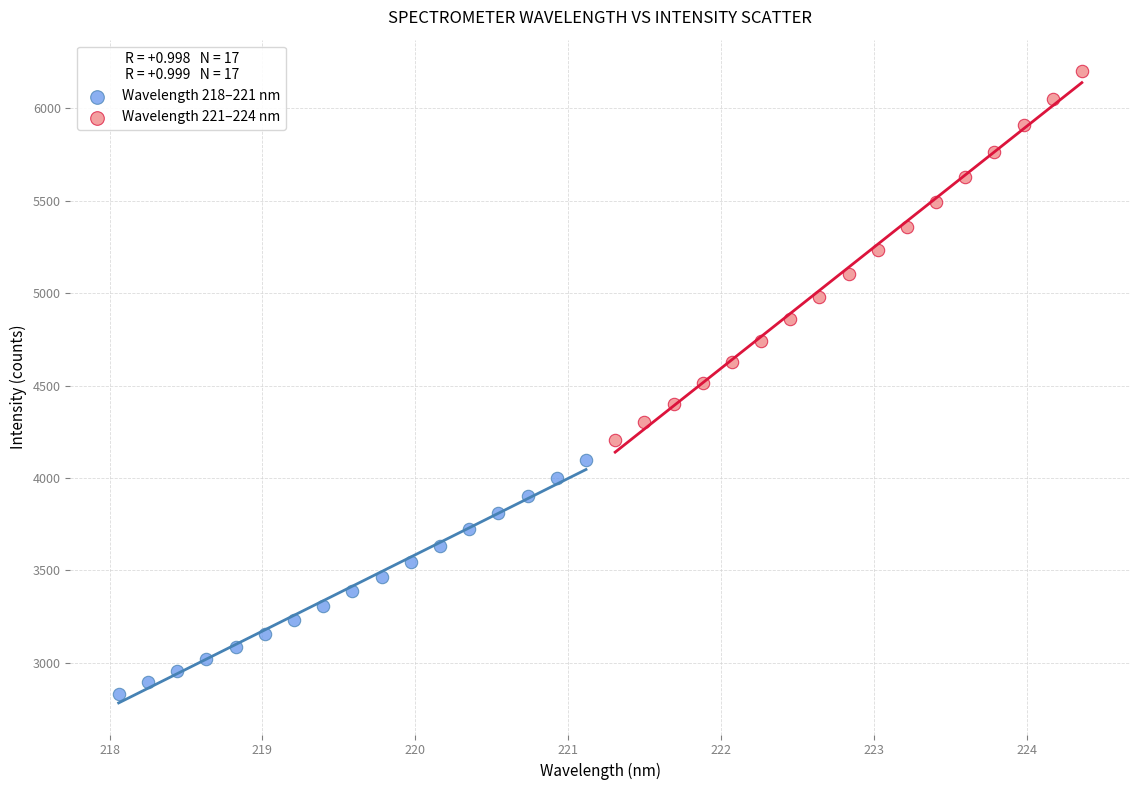

What are all the series names shown in the legend?

Wavelength 218–221 nm, Wavelength 221–224 nm